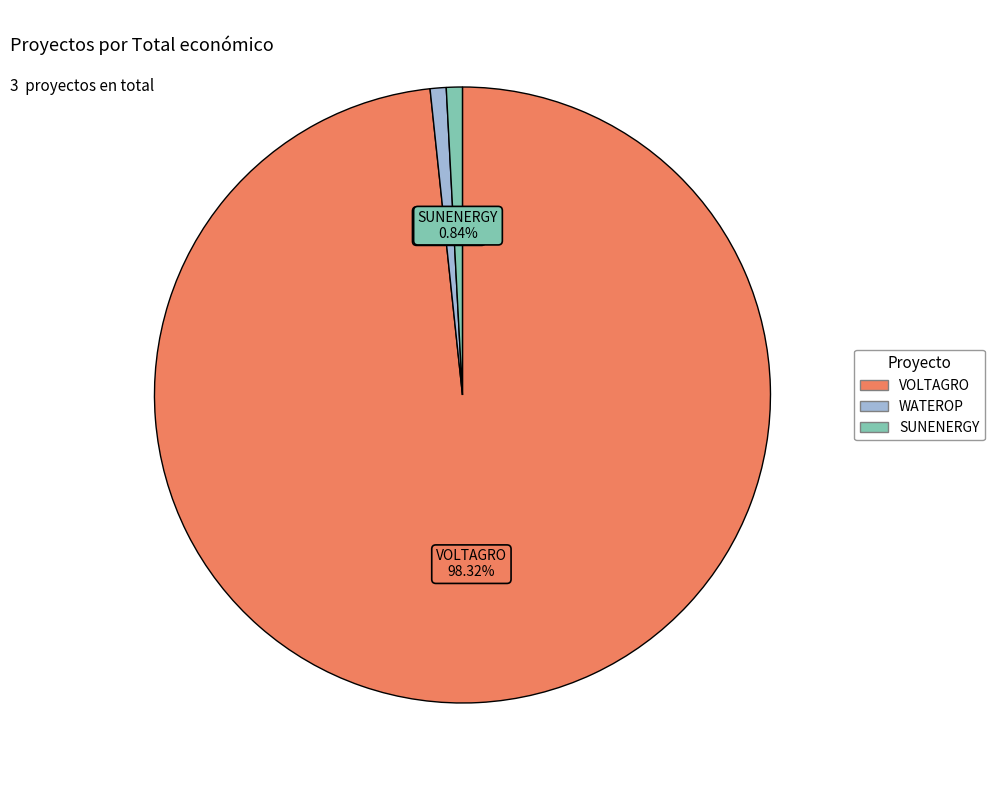

To the nearest percent, what percentage of the pie is VOLTAGRO?

98%